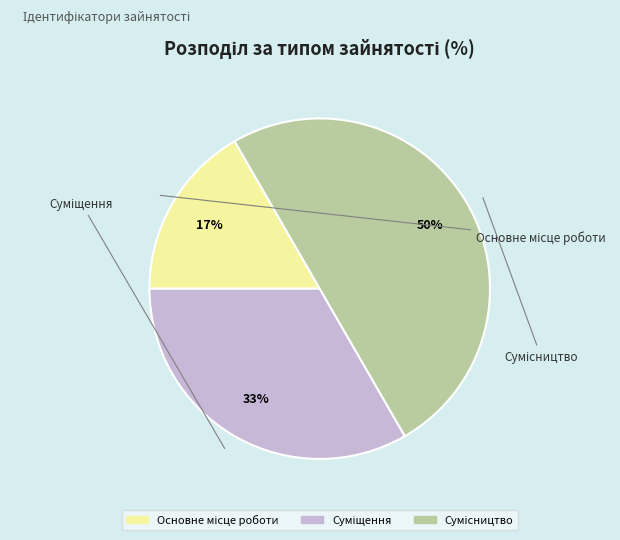

To the nearest percent, what is the difference between the largest and smallest slice percentages?

33%